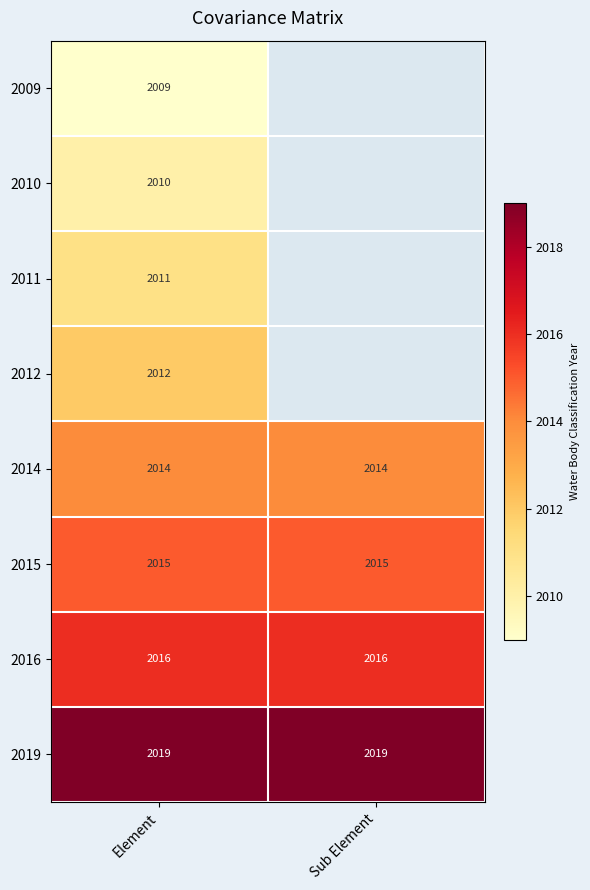

The 2014 series shows 2014 at Sub Element. True or false?

True